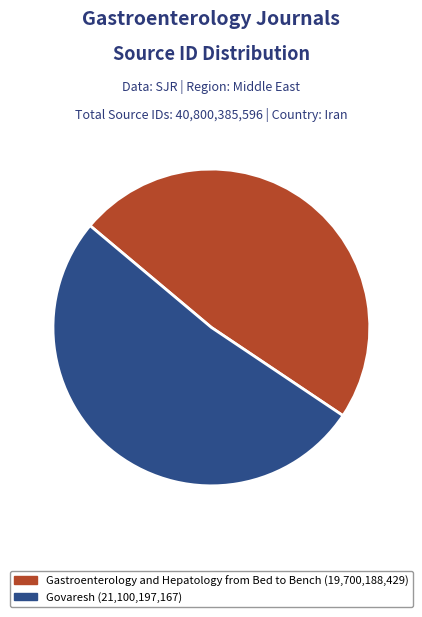

Combined, do Gastroenterology and Hepatology from Bed to Bench and Govaresh account for over 50%?

Yes